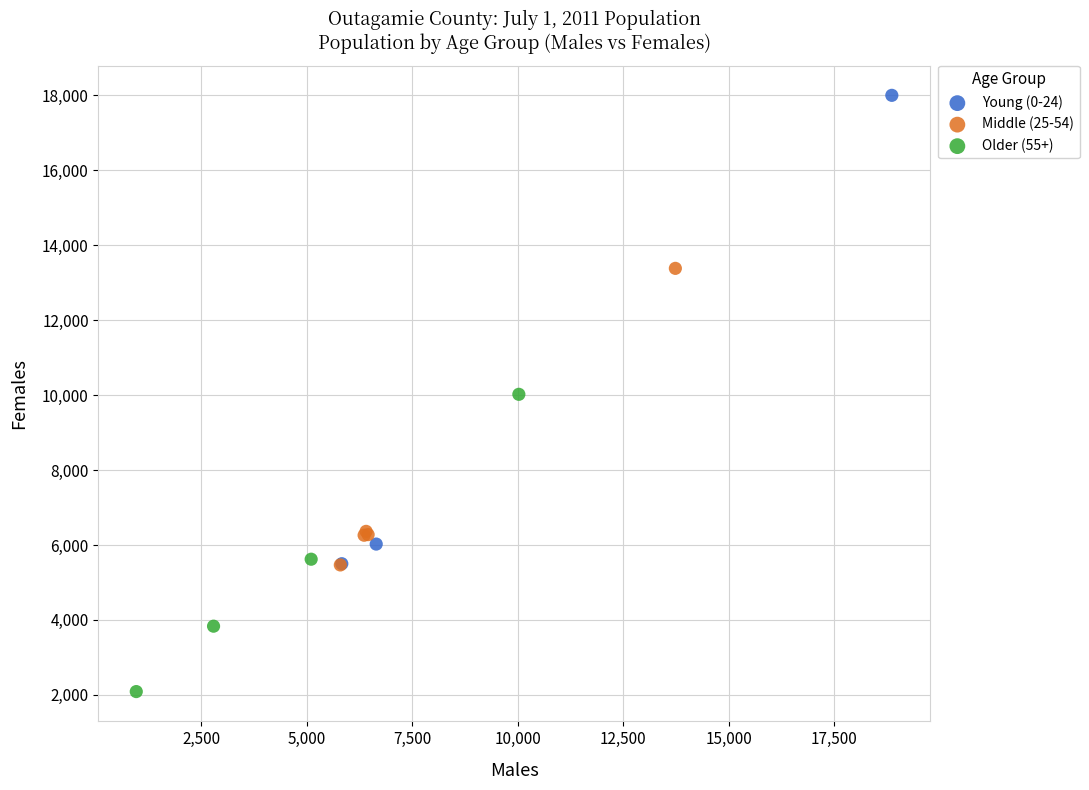

Which series has the widest spread of Y values?

Young (0-24)